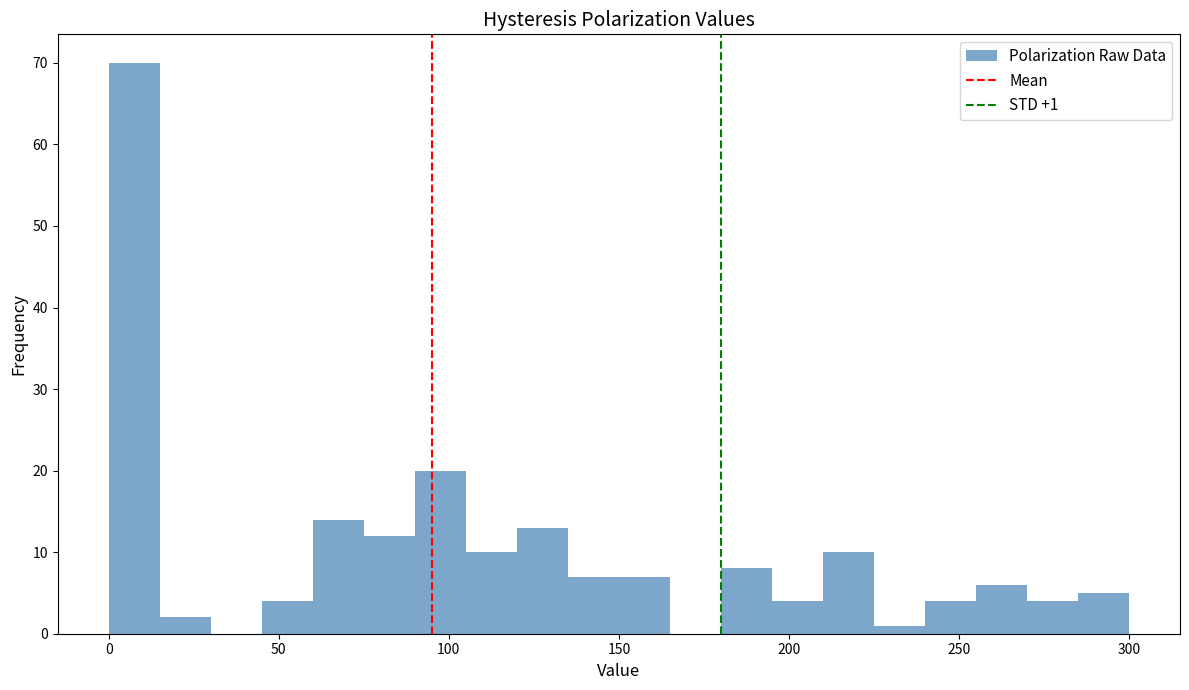

Around what value on the x-axis is the tallest bar? Give the approximate position of its centre, as read against the axis.

10